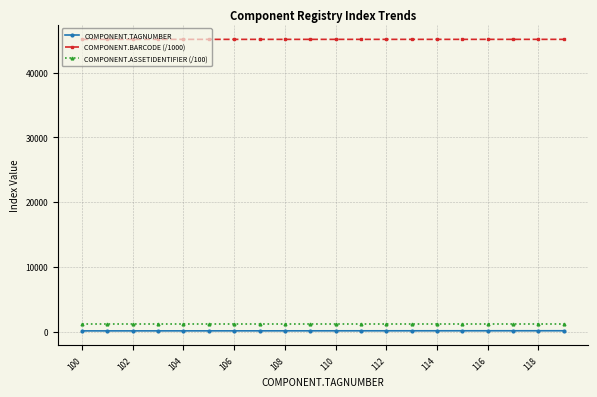

What is the greatest value displayed?

45134.7